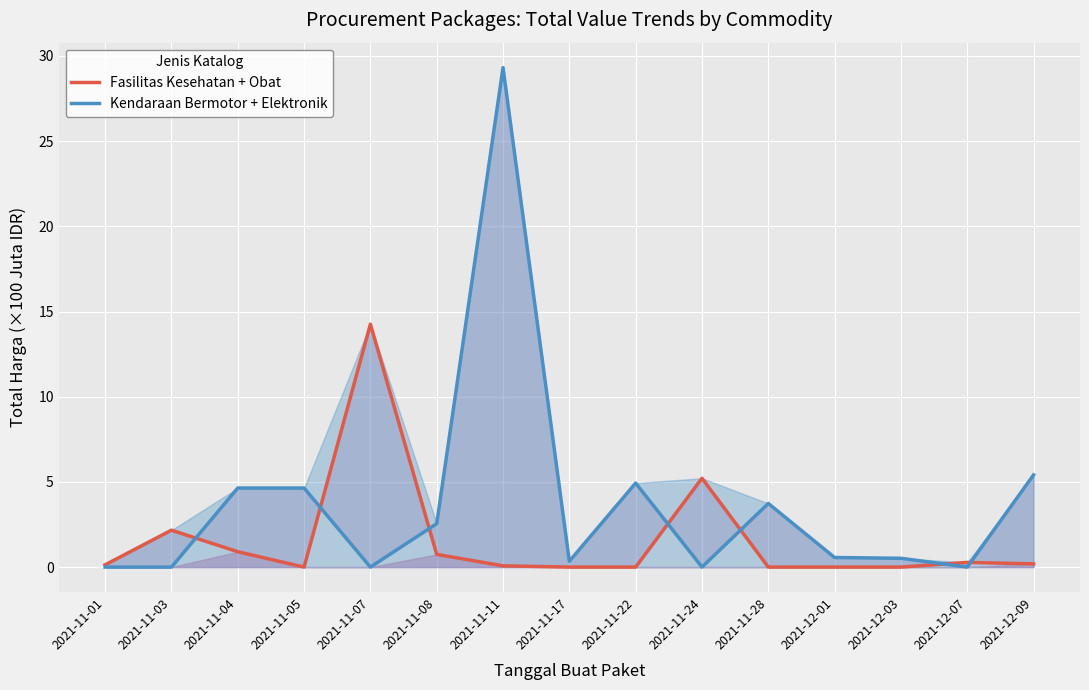

How many categories are shown in the chart?

15